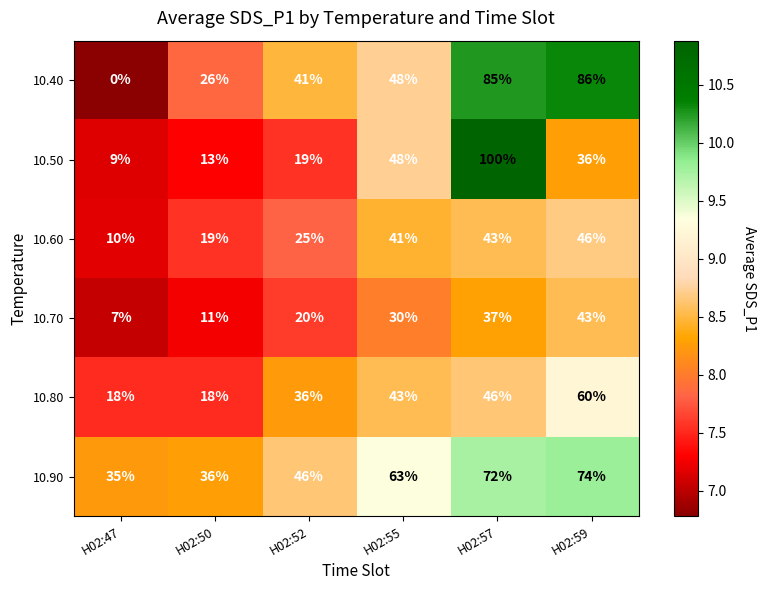

What is the sum of all 10.40 values?

286